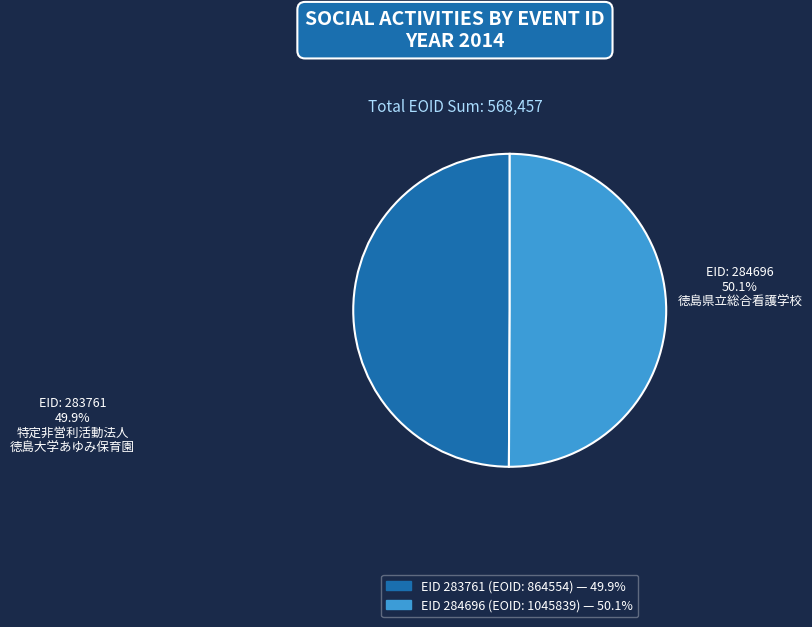

Count the number of slices in the pie.

2